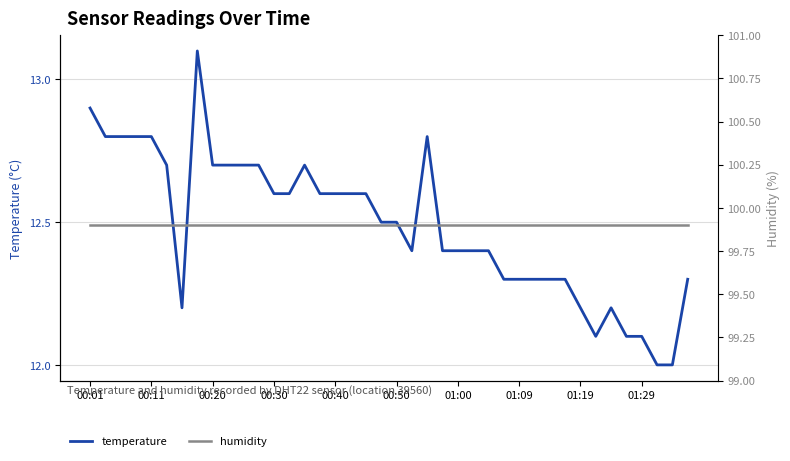

List the series in order of their peak value, lowest first.

temperature, humidity